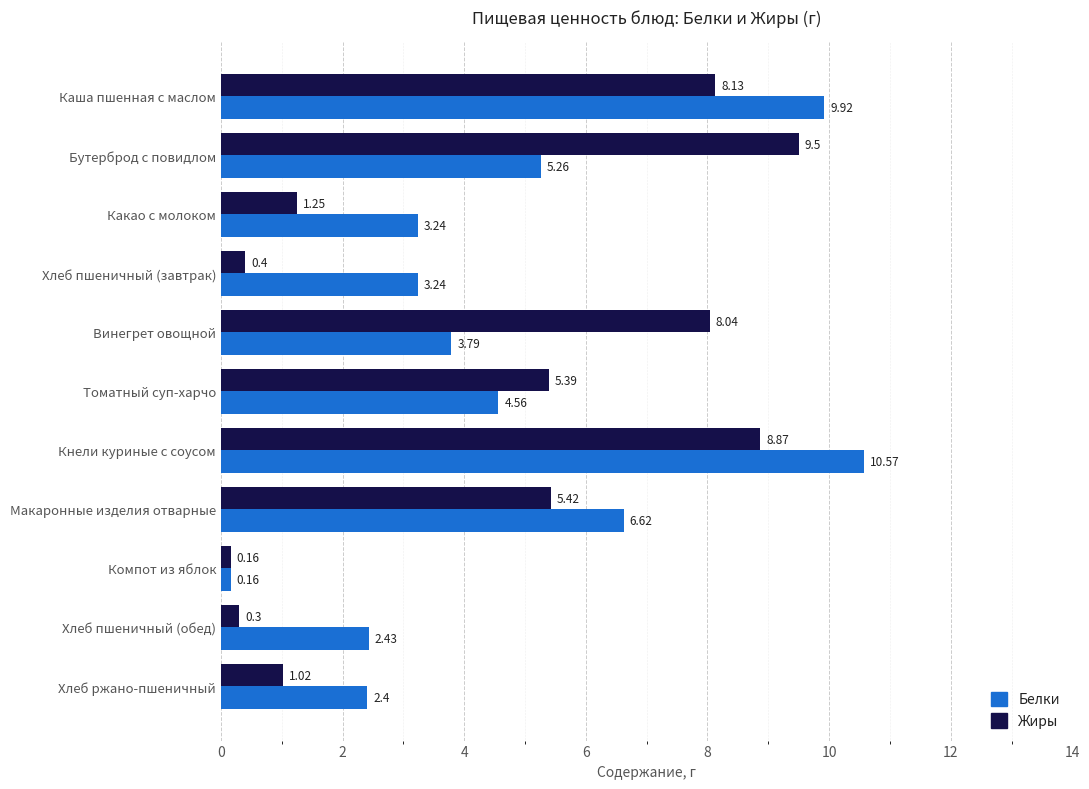

At which category does the chart reach its minimum across all series?

Компот из яблок